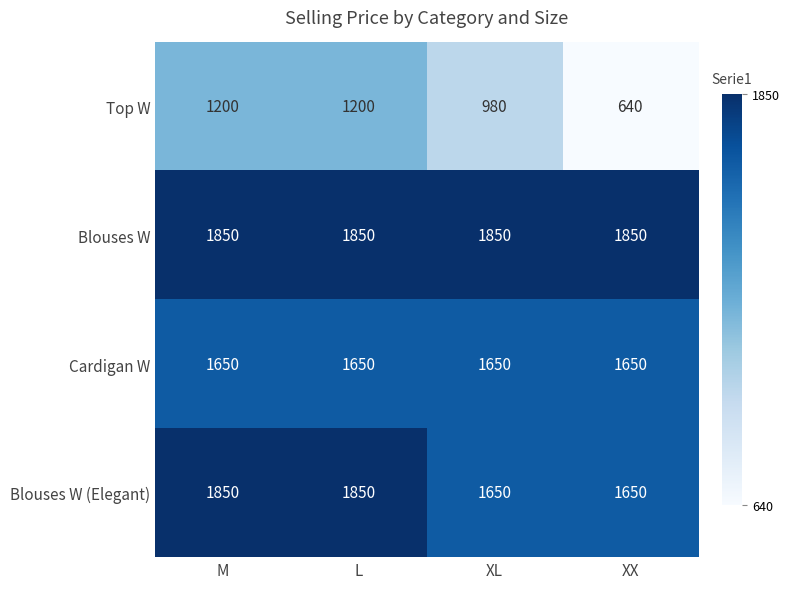

At which category does the chart reach its minimum across all series?

XX